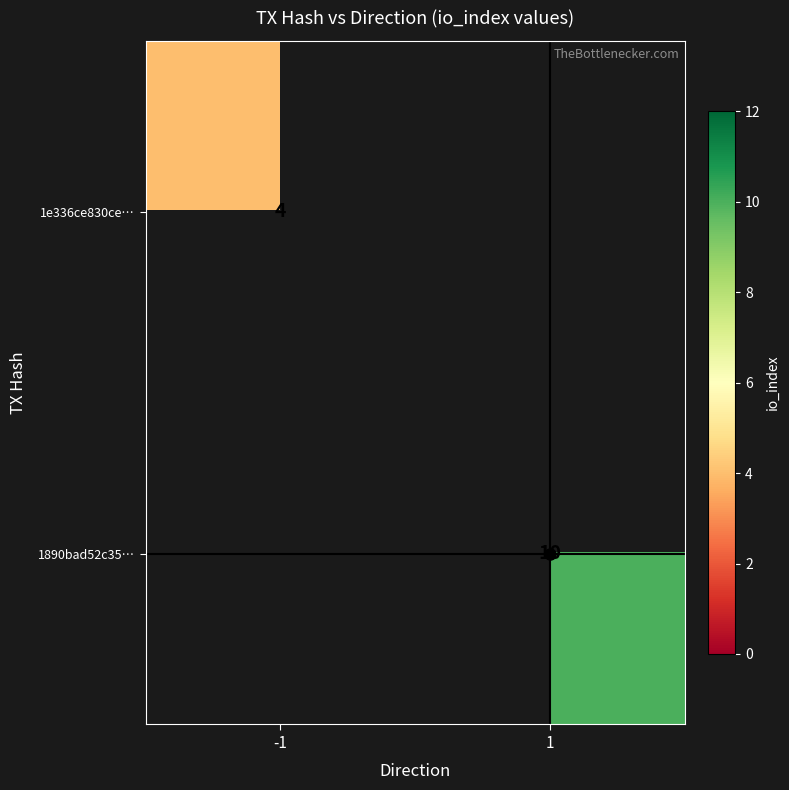

Is the value of 1890bad52c35… at 1 greater than the value of 1e336ce830ce… at -1?

Yes